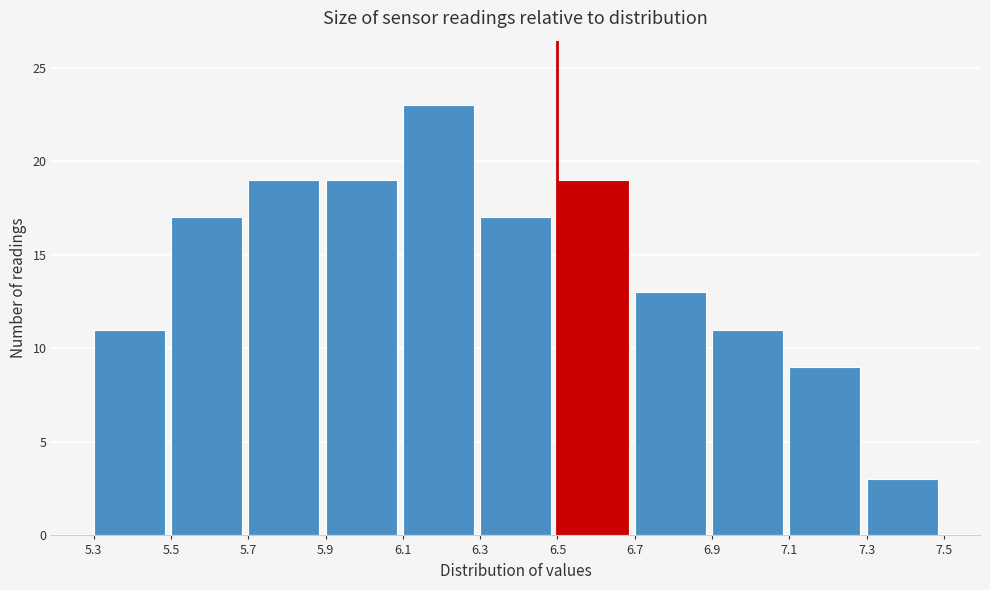

Reading left to right, transcribe this chart: for each bar, give the range it covers on the x-axis and its height. The values are not printed on the chart, so give them approximately, as read against the axis.

5.3 to 5.5: 11
5.5 to 5.7: 17
5.7 to 5.9: 19
5.9 to 6.1: 19
6.1 to 6.3: 23
6.3 to 6.5: 17
6.5 to 6.7: 19
6.7 to 6.9: 13
6.9 to 7.1: 11
7.1 to 7.3: 9
7.3 to 7.5: 3